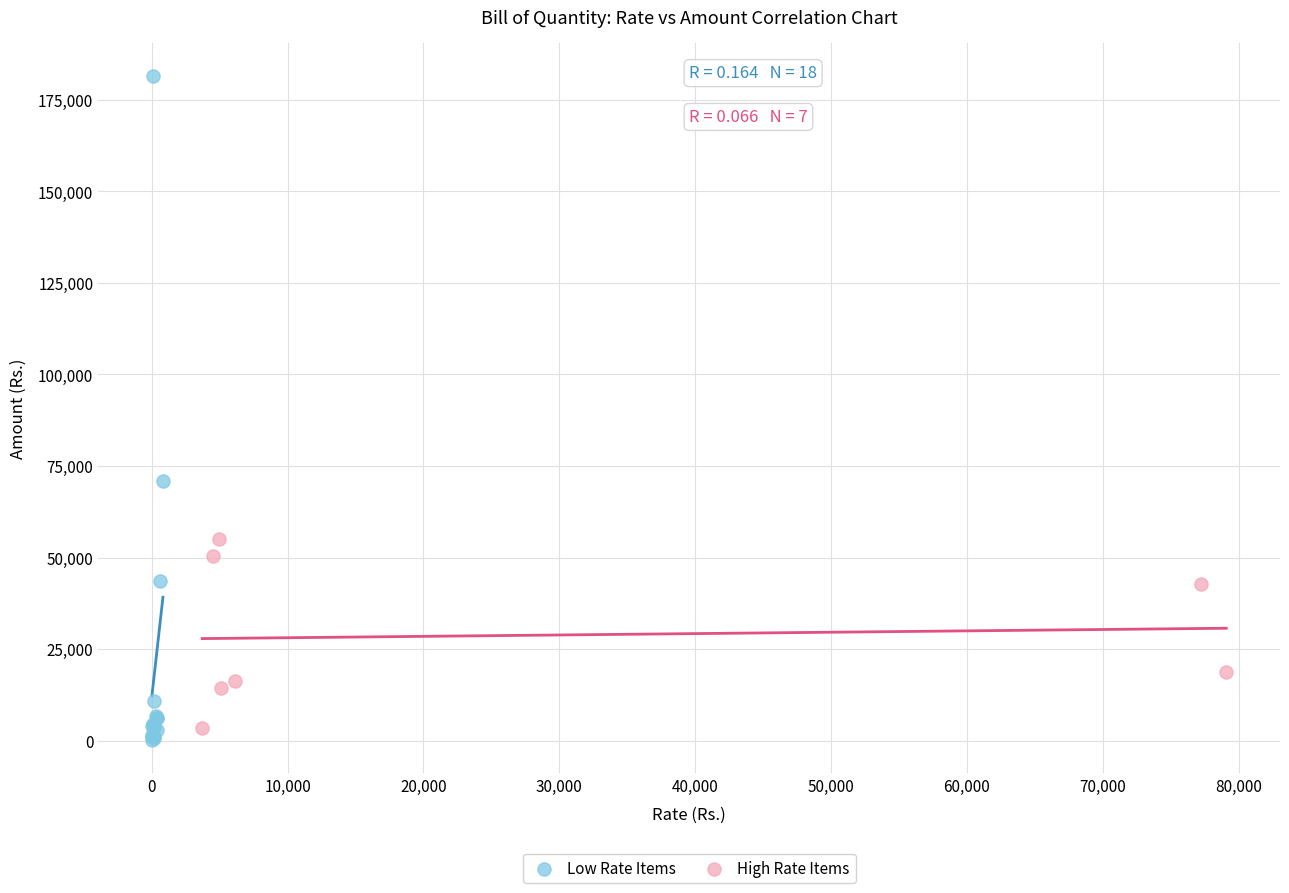

Which series has the largest Y range (max minus min)?

Low Rate Items